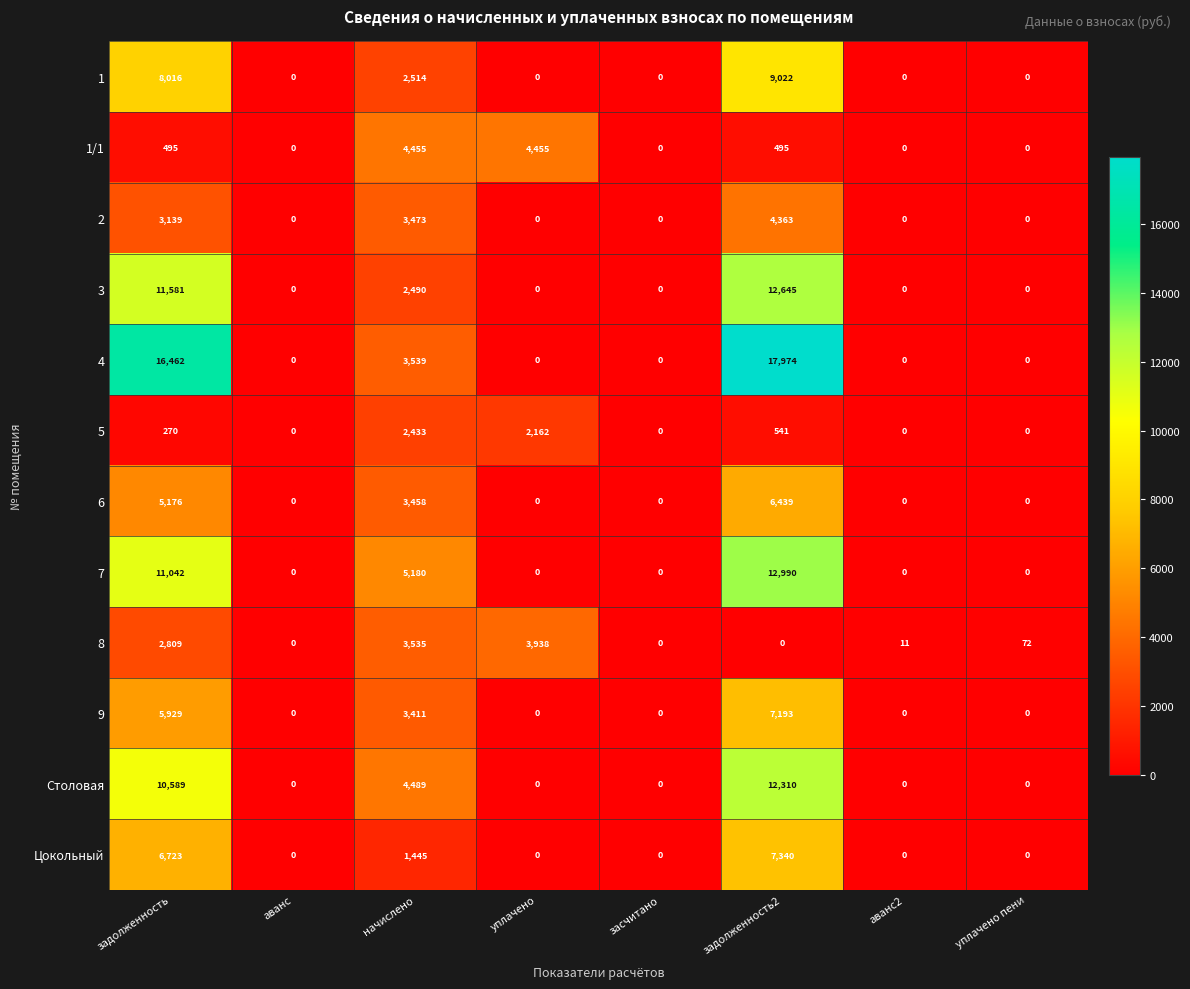

What is the sum of the Столовая values at начислено and уплачено?

4489